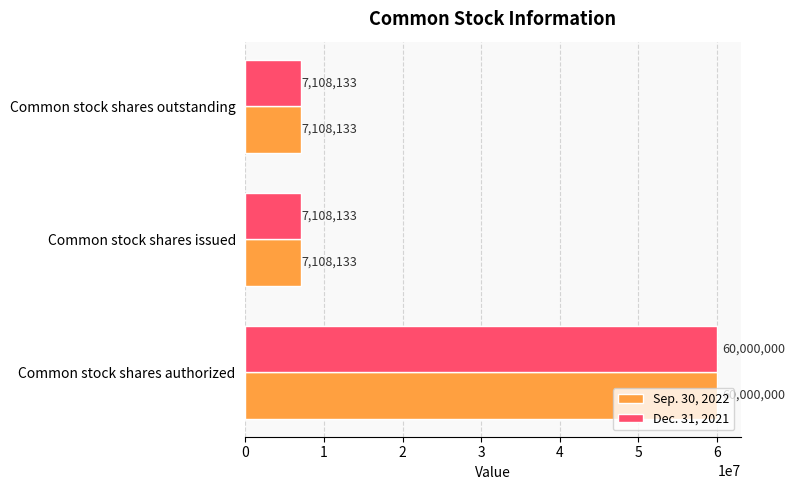

What are all the series names shown in the legend?

Sep. 30, 2022, Dec. 31, 2021